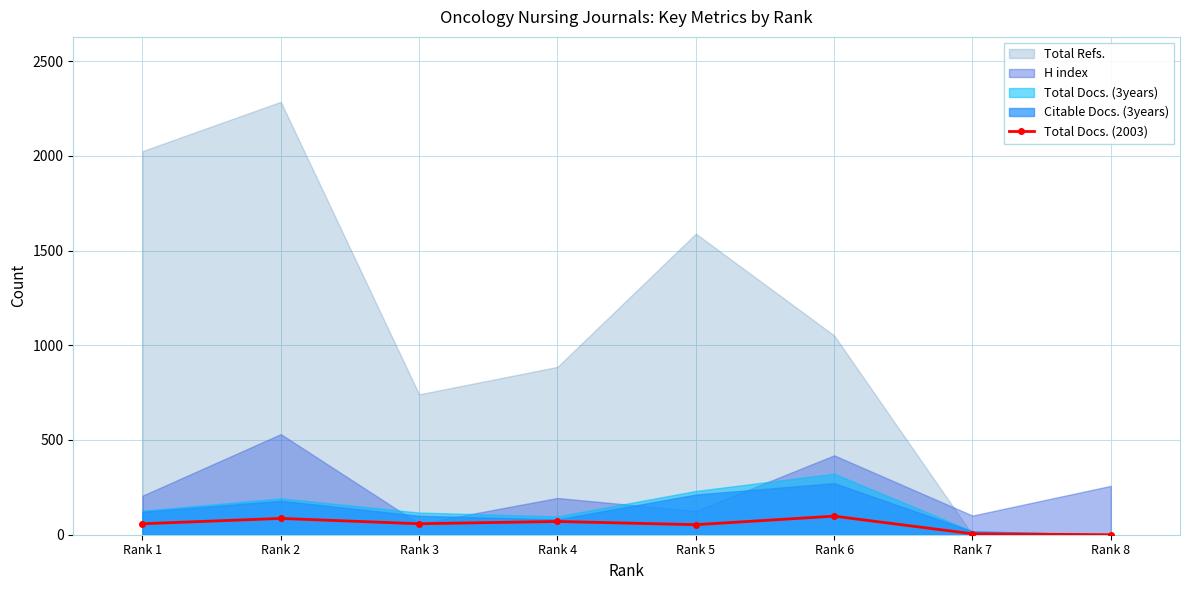

The value at Rank 1 is 93. True or false?

False